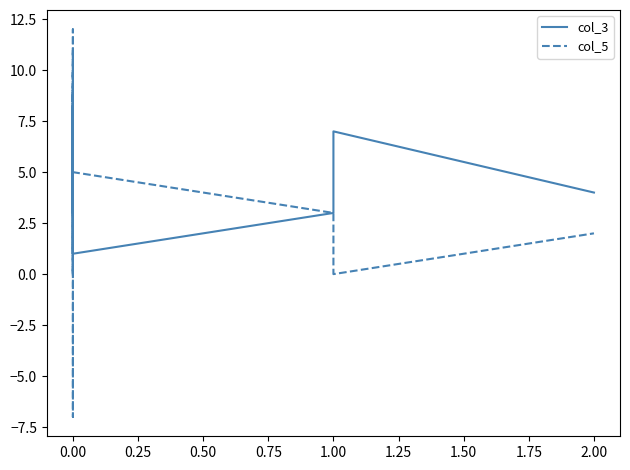

Rank the series at 1.00 from lowest to highest value.

col_3, col_5